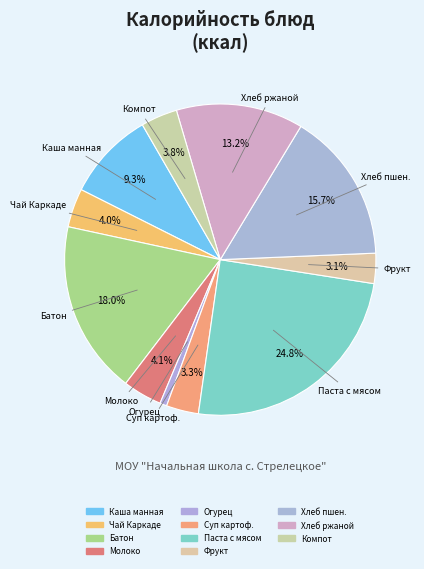

How many segments does this pie chart have?

11